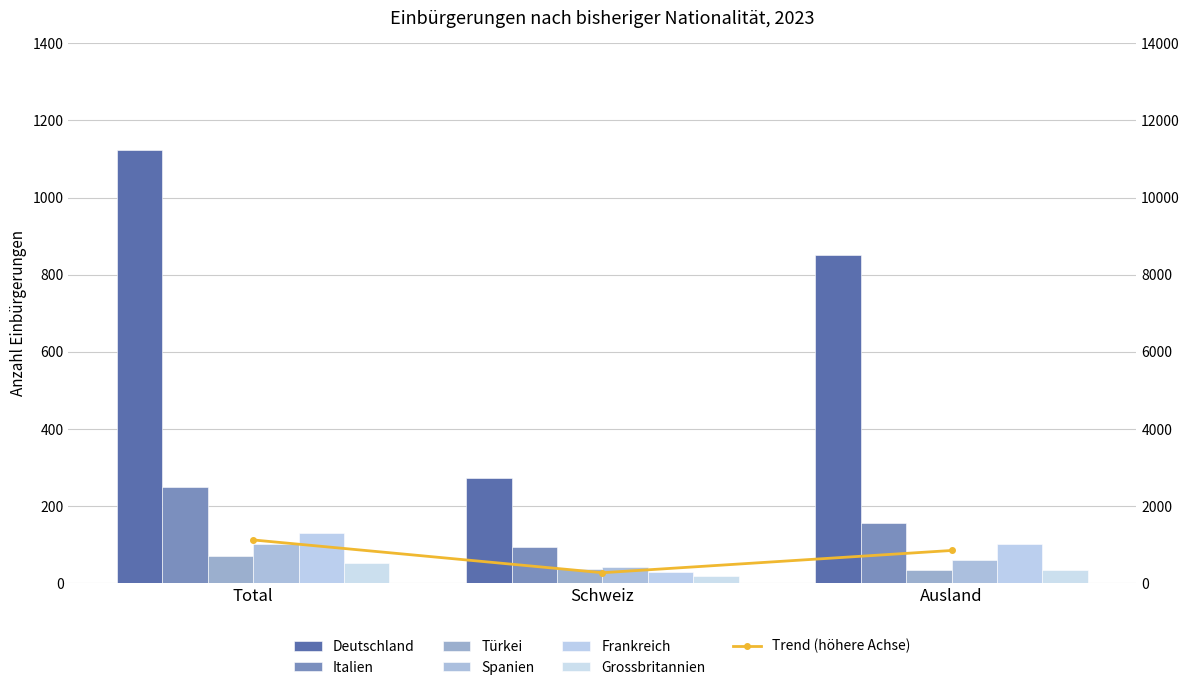

What is the label of the 3rd bar from the right?

Total